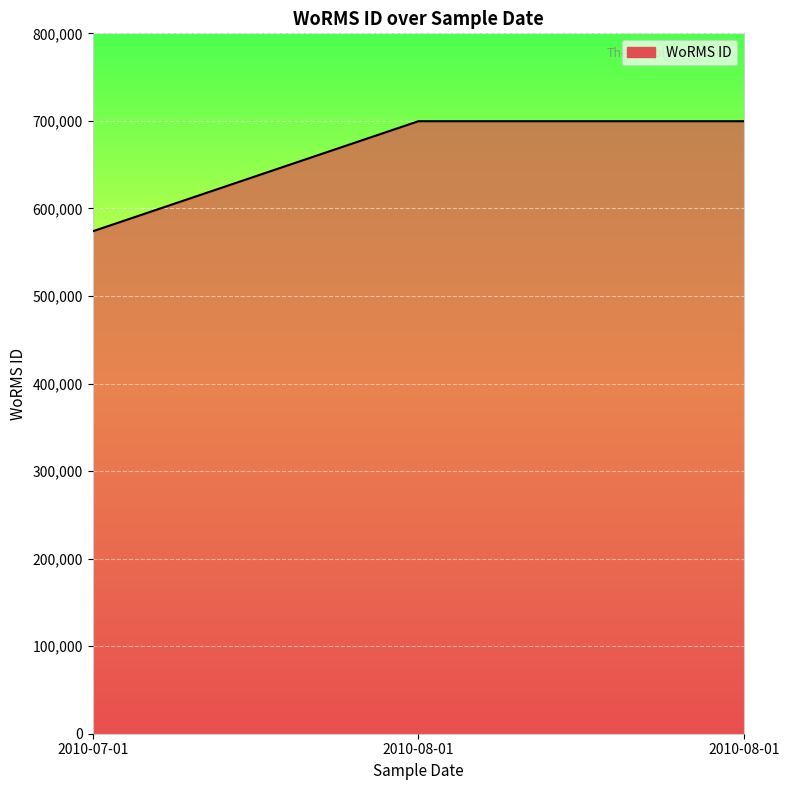

Rank the categories by value from highest to lowest.

2010-08-01, 2010-08-01, 2010-07-01